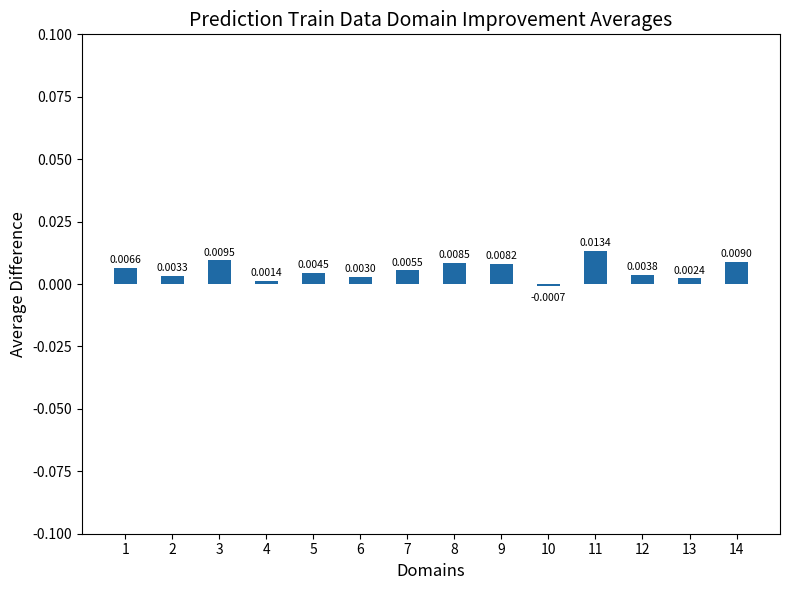

Does the chart contain stacked bars?

No